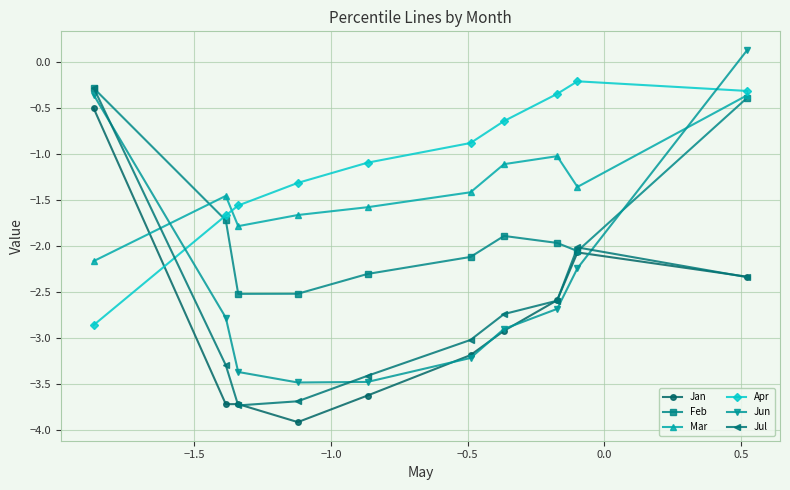

What is the minimum value for Jan?

-3.9